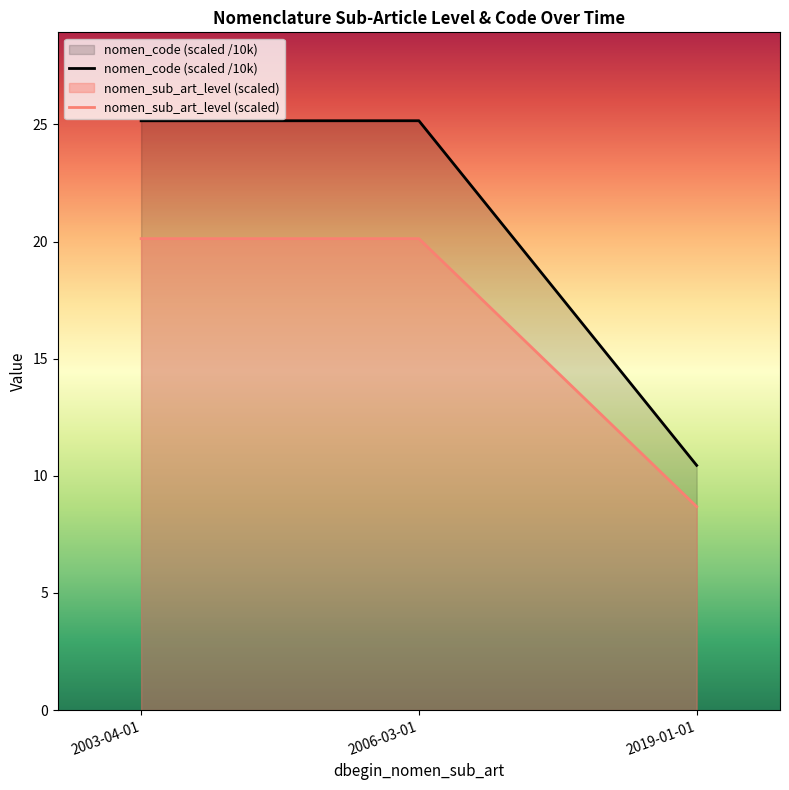

What are all the series names shown in the legend?

nomen_code (scaled /10k), nomen_sub_art_level (scaled)